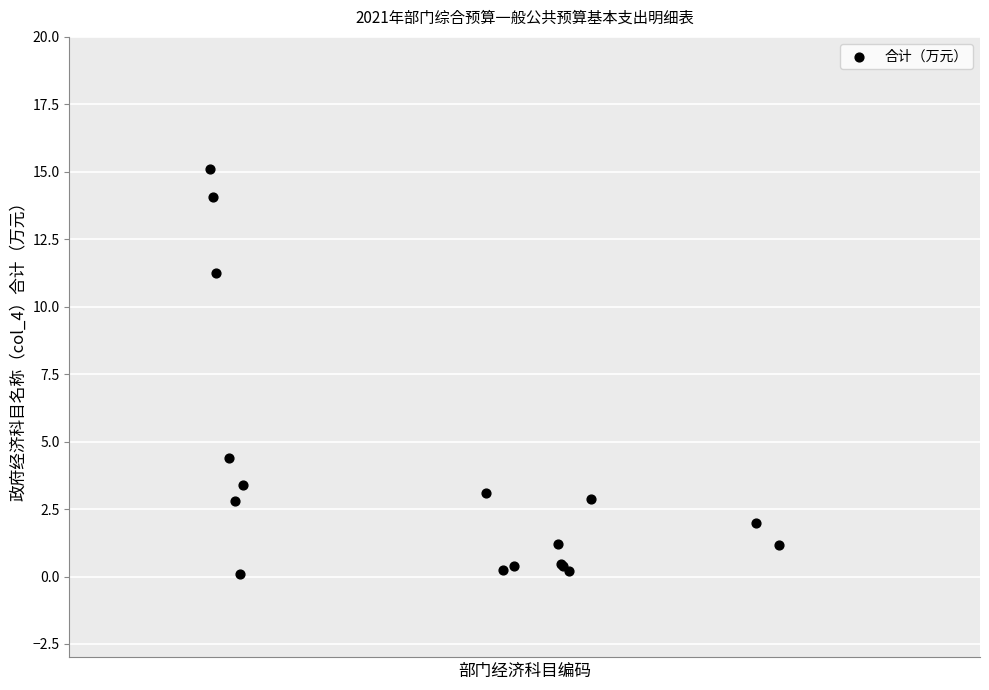

What Y value in the scatter plot is closest to 7?

4.4